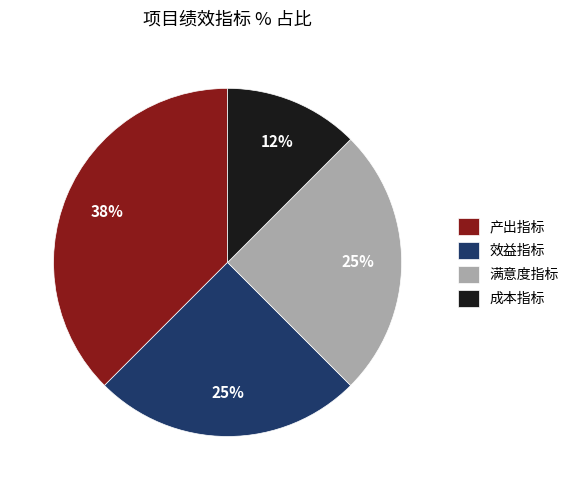

Which category has the smallest portion of the pie?

成本指标